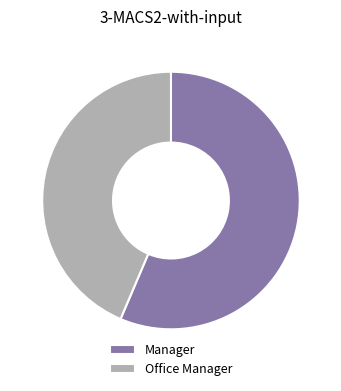

Rank the categories by value from lowest to highest.

Office Manager, Manager